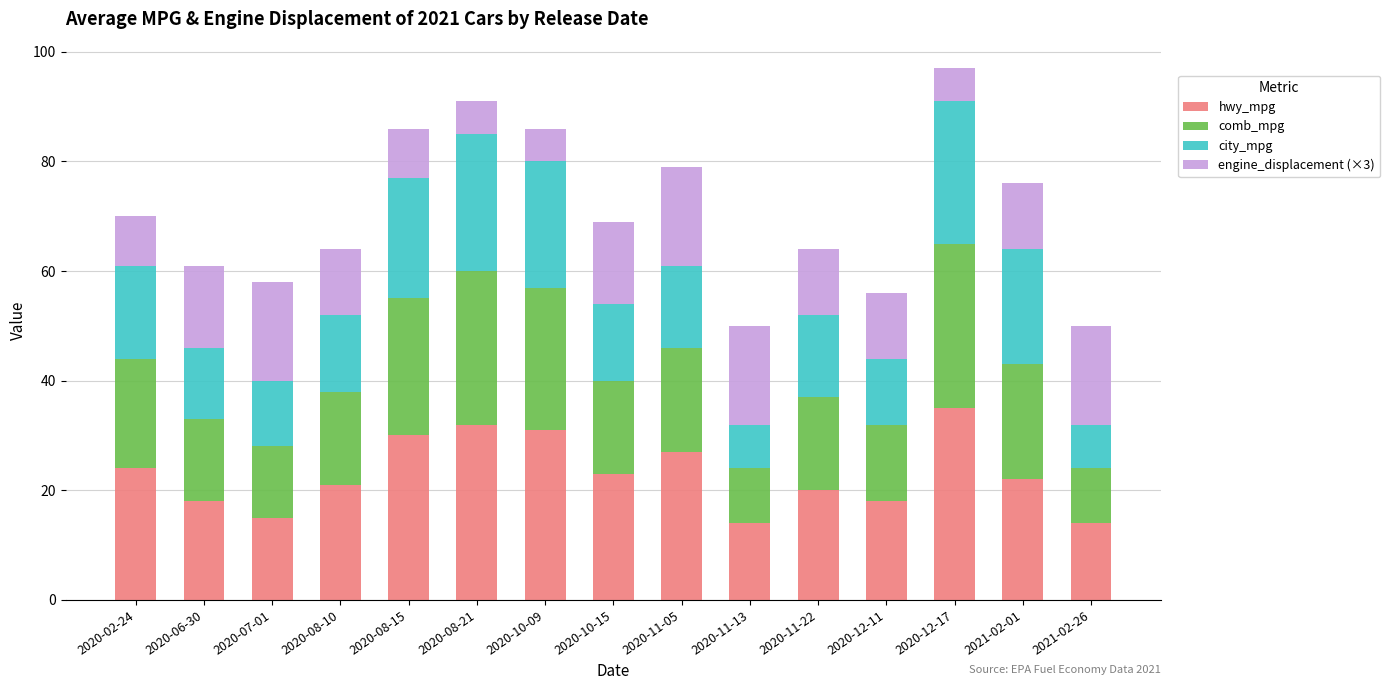

How many series are shown in this chart?

4